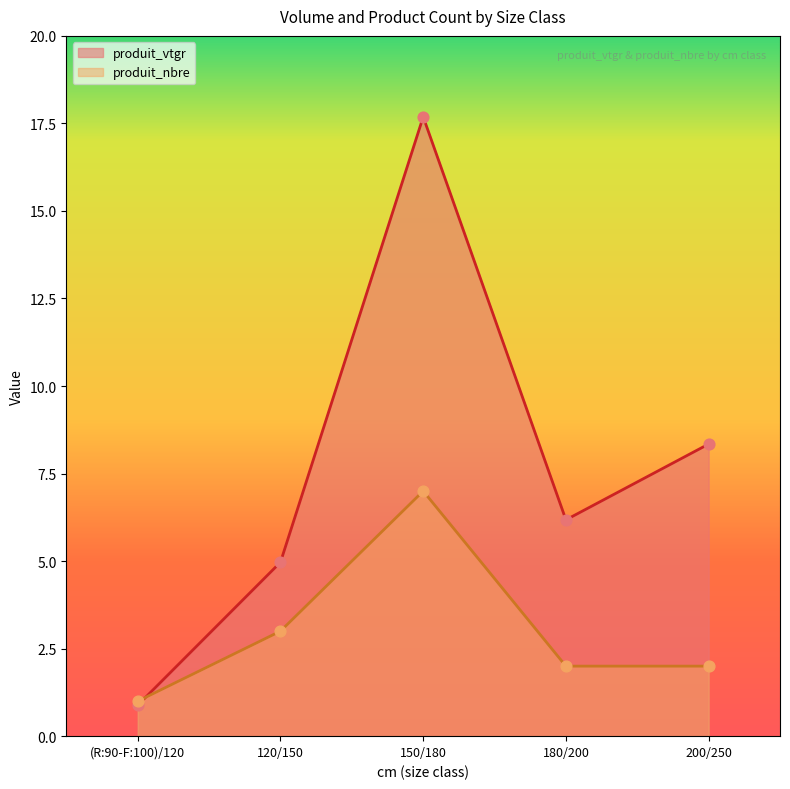

Which series has the largest total across all categories?

produit_vtgr